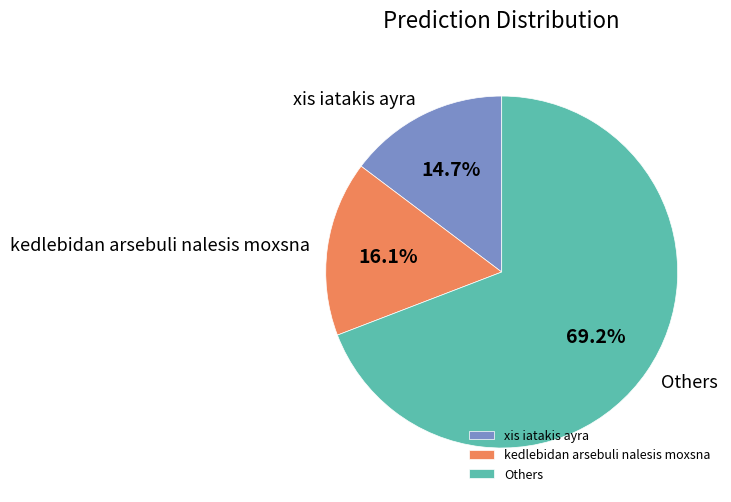

How many slices are in this pie chart?

3